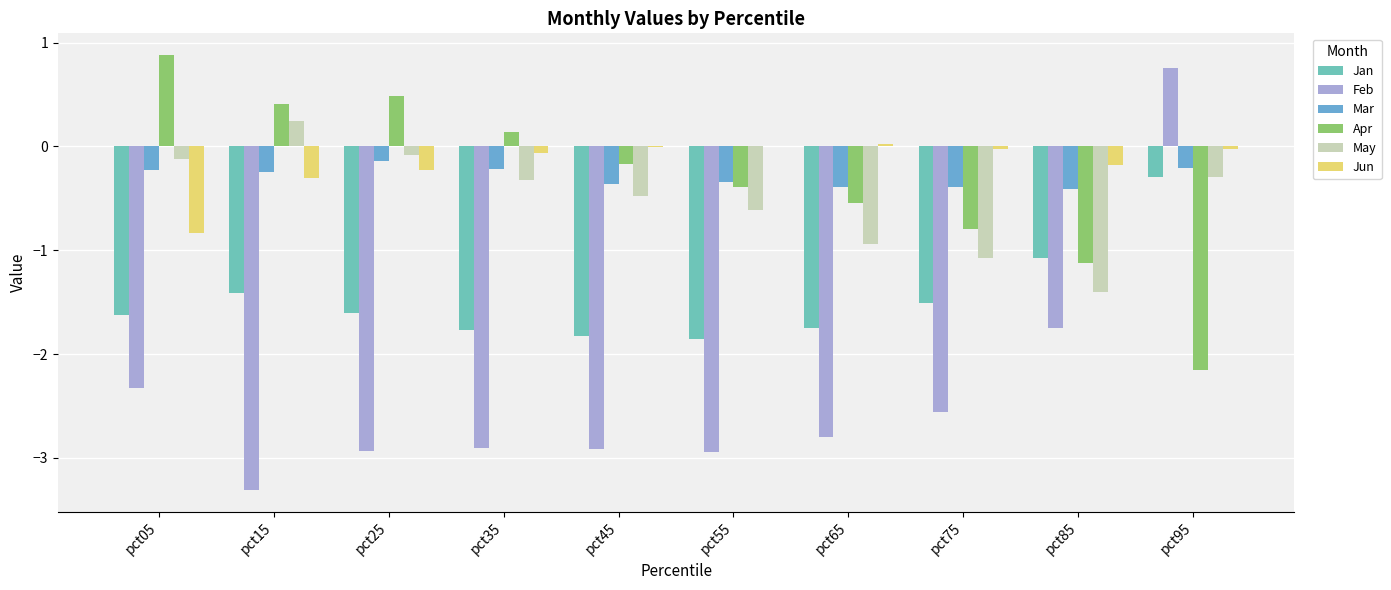

What is the difference between the maximum and minimum values in the Jan series?

1.6